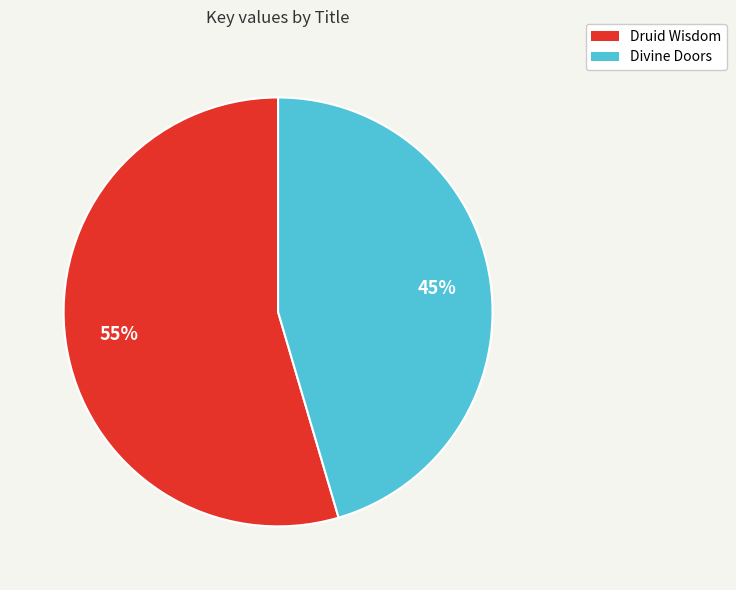

Which category accounts for the majority?

Druid Wisdom